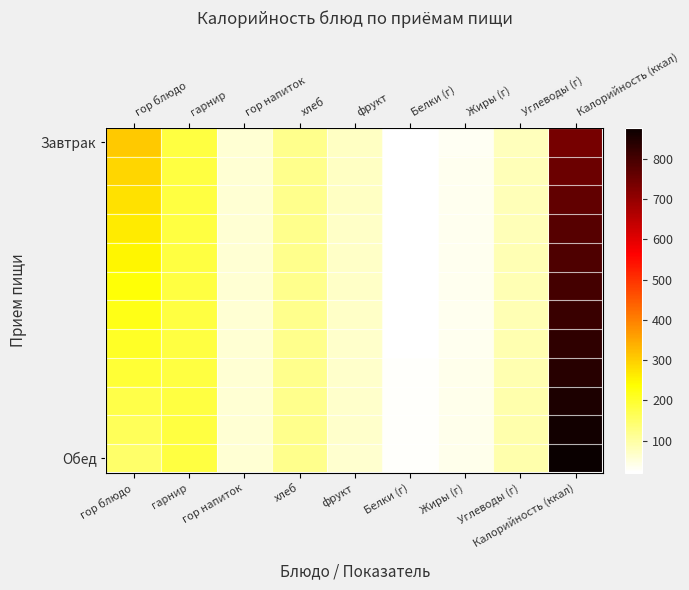

Which series has the widest spread of values?

Обед